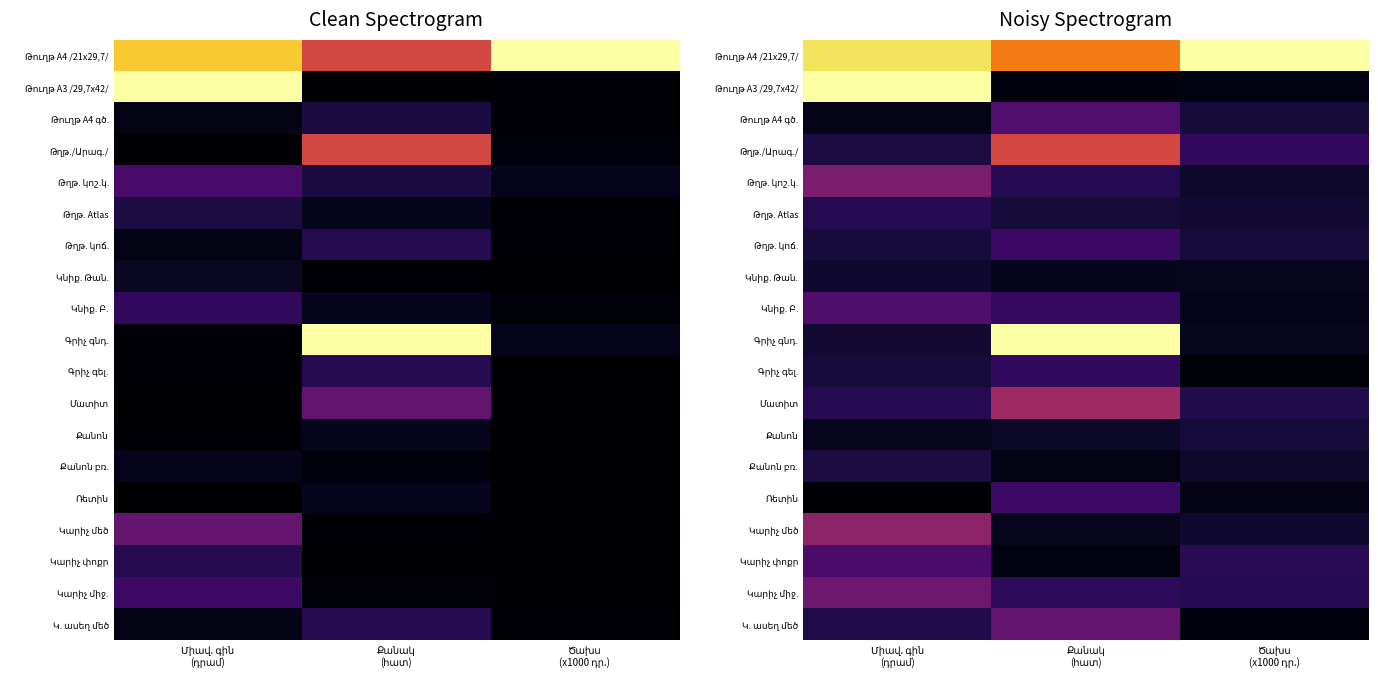

Is it true that Թղթ. կոշ.կ. equals 0.3 at Միավ. գին (դրամ)?

True